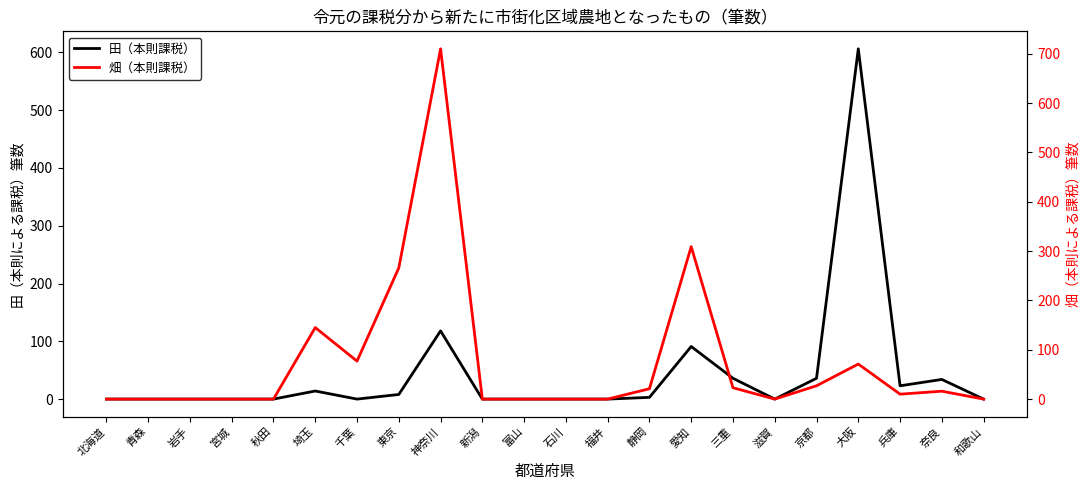

How many intersections are there between 畑（本則課税） and 田（本則課税）?

1